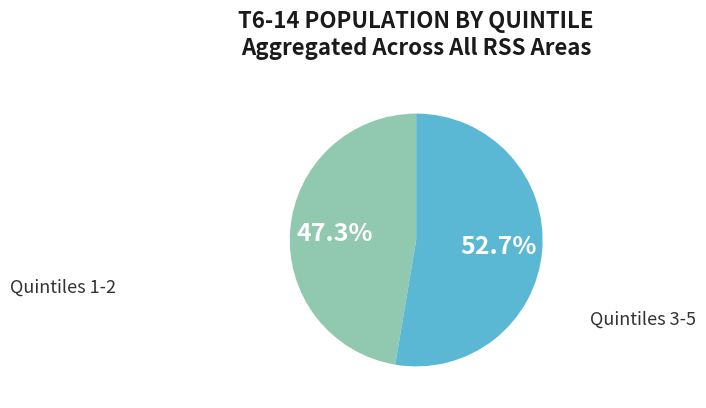

Which slice is the smallest?

Quintiles 1-2